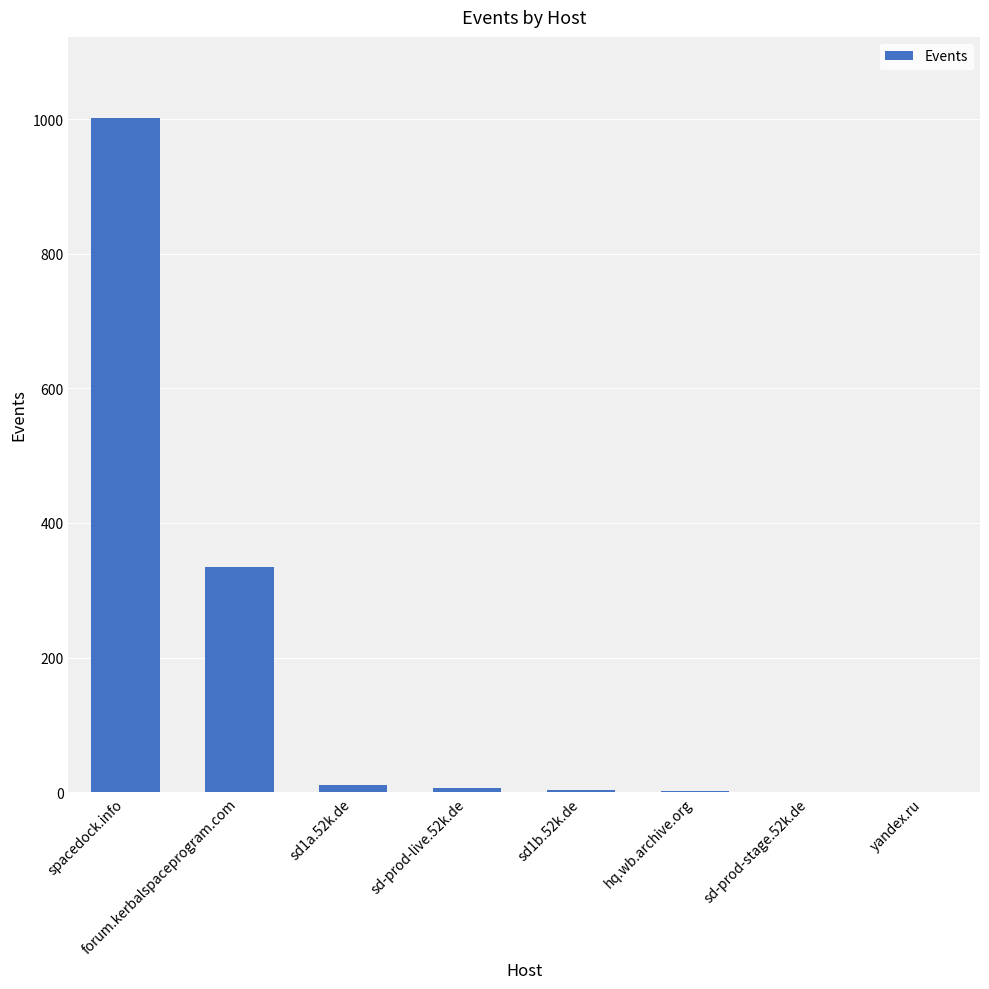

At which label is the value closest to 501?

forum.kerbalspaceprogram.com